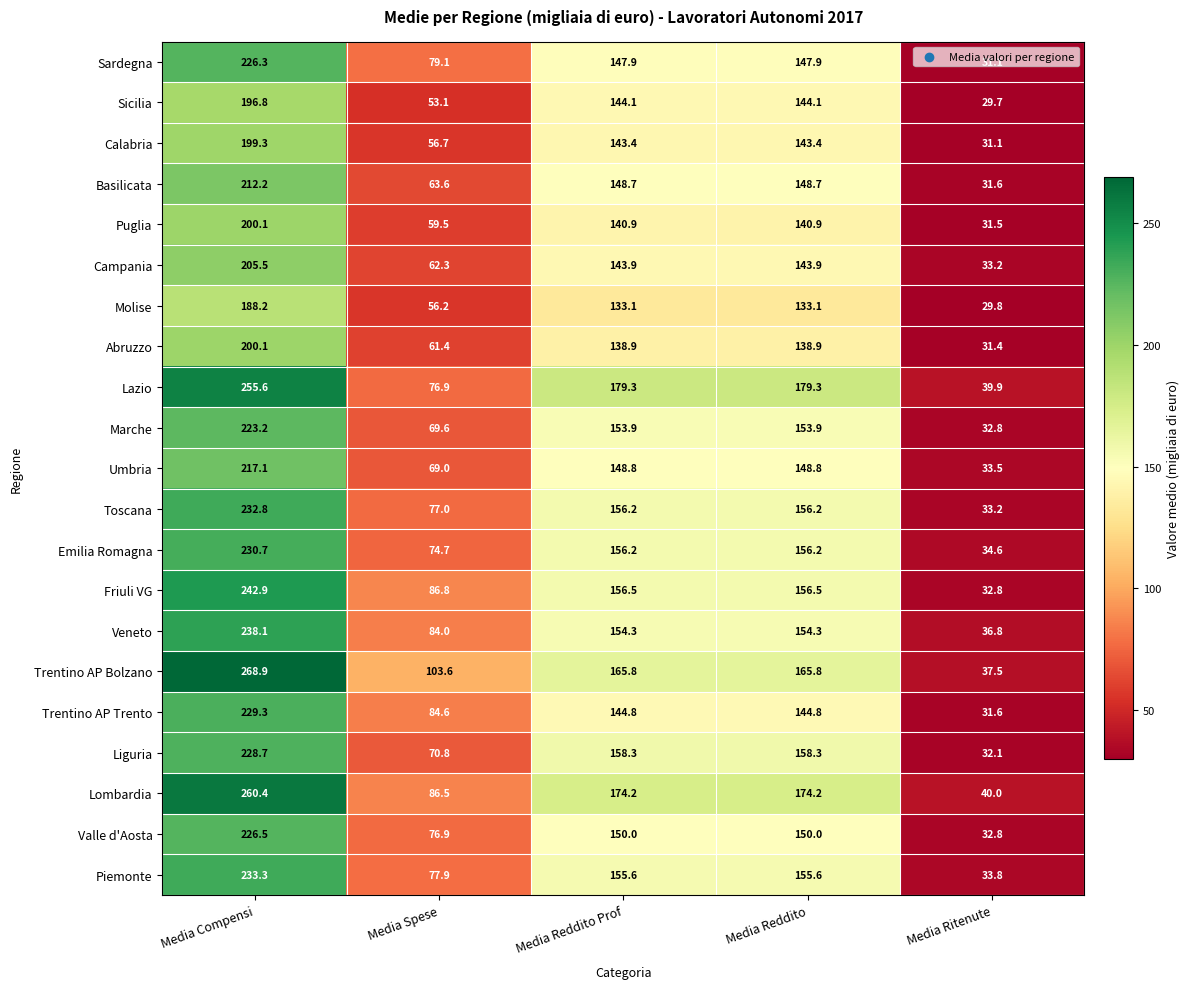

How many data points does each series have?

5